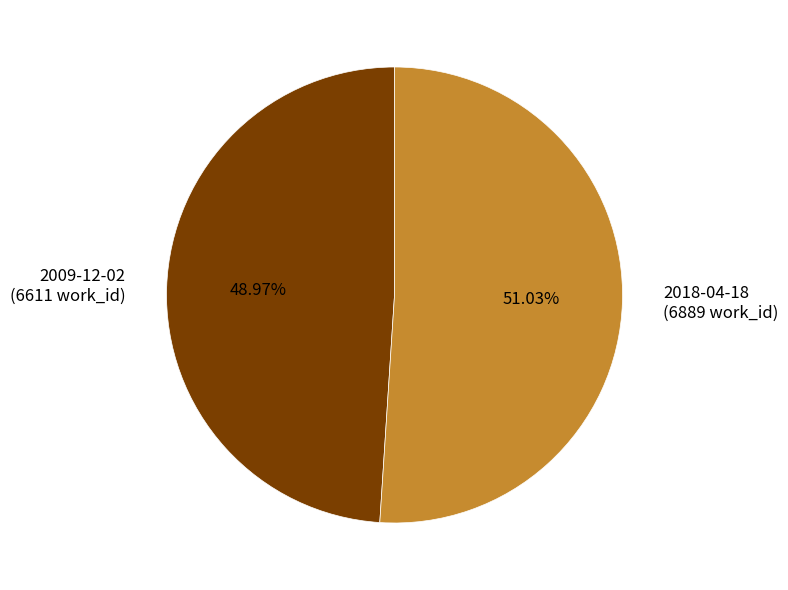

How many segments does this pie chart have?

2